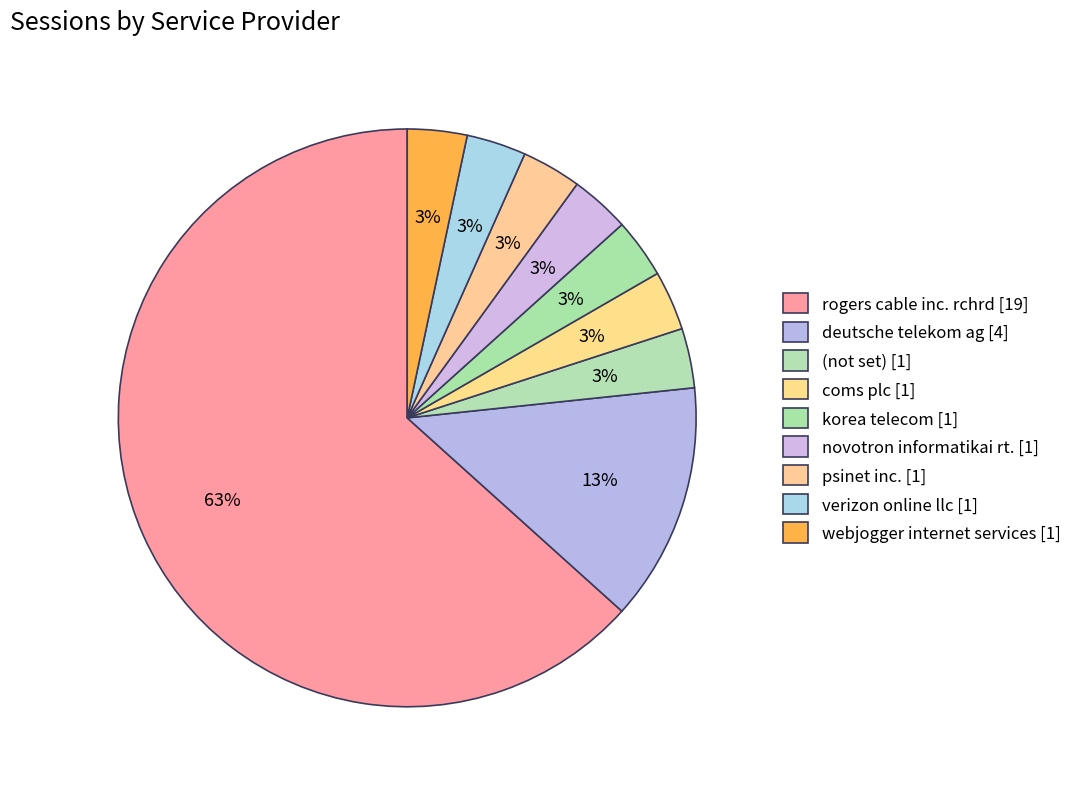

How many slices are in this pie chart?

9